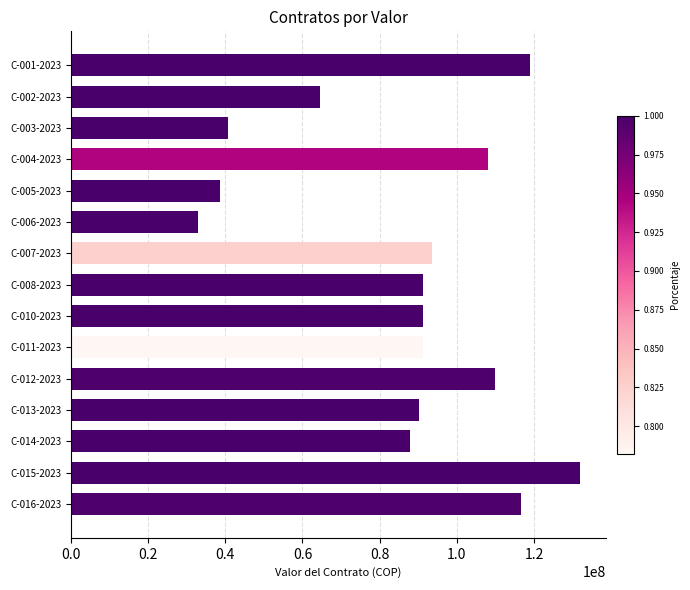

What is the greatest value displayed?

132000000